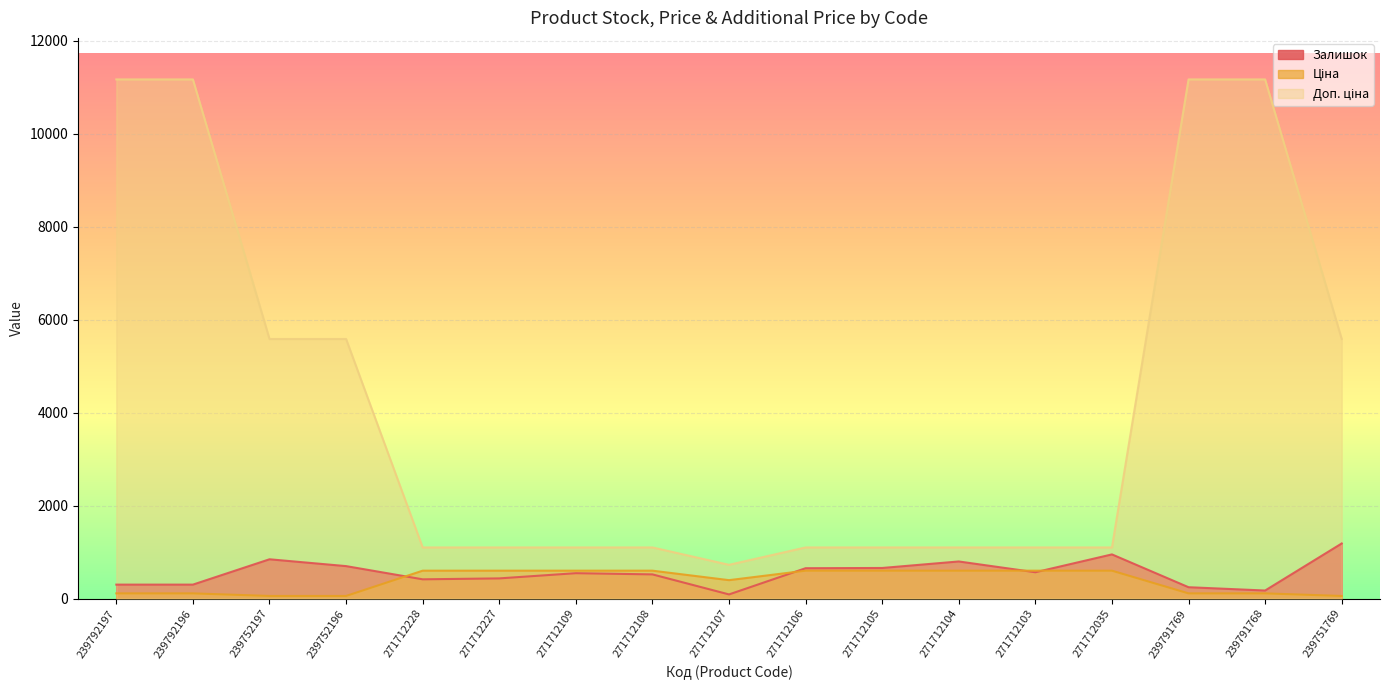

Rank the series by their maximum value, from highest to lowest.

Доп. ціна, Залишок, Ціна